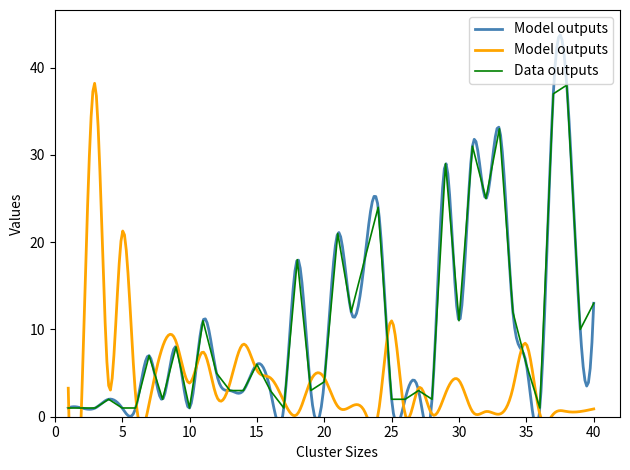

Rank the categories by value from lowest to highest.

1, 2, 3, 5, 6, 10, 17, 36, 4, 8, 25, 26, 28, 13, 14, 16, 19, 27, 20, 12, 15, 35, 7, 9, 39, 11, 30, 22, 34, 40, 18, 23, 21, 24, 32, 29, 31, 33, 37, 38